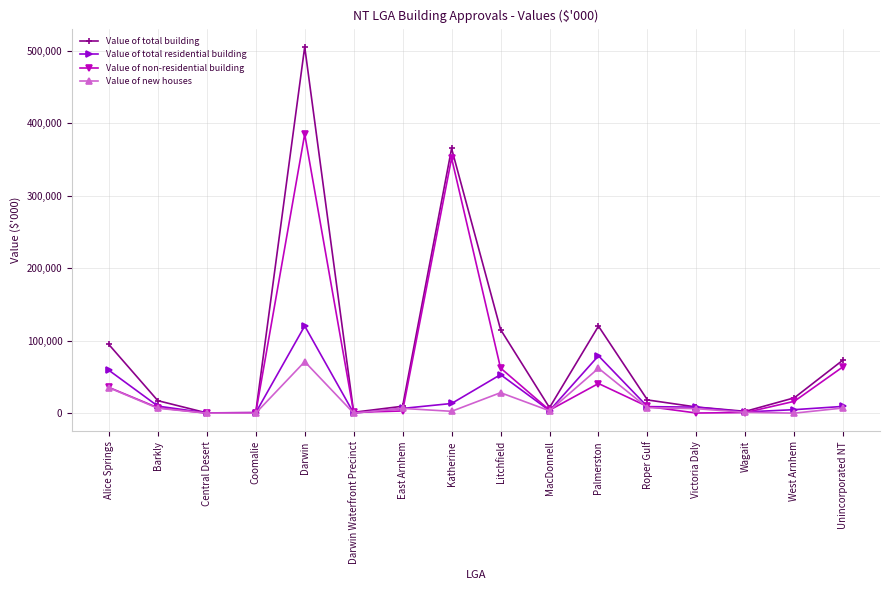

Rank the series by their maximum value, from highest to lowest.

Value of total building, Value of non-residential building, Value of total residential building, Value of new houses